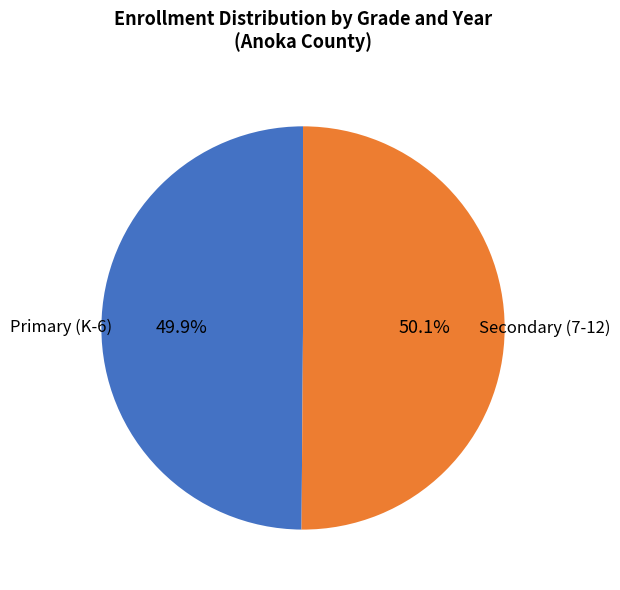

Is there a majority slice in this chart?

Yes